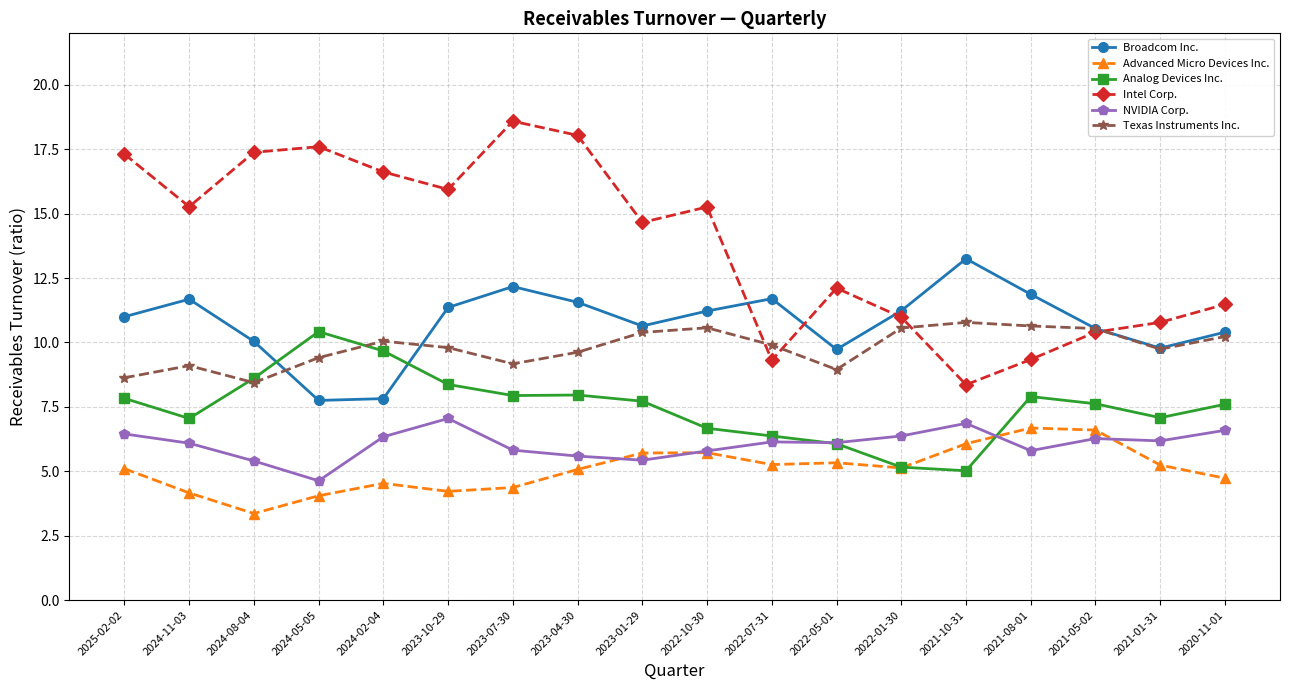

At which label does Intel Corp. first exceed 15?

2025-02-02